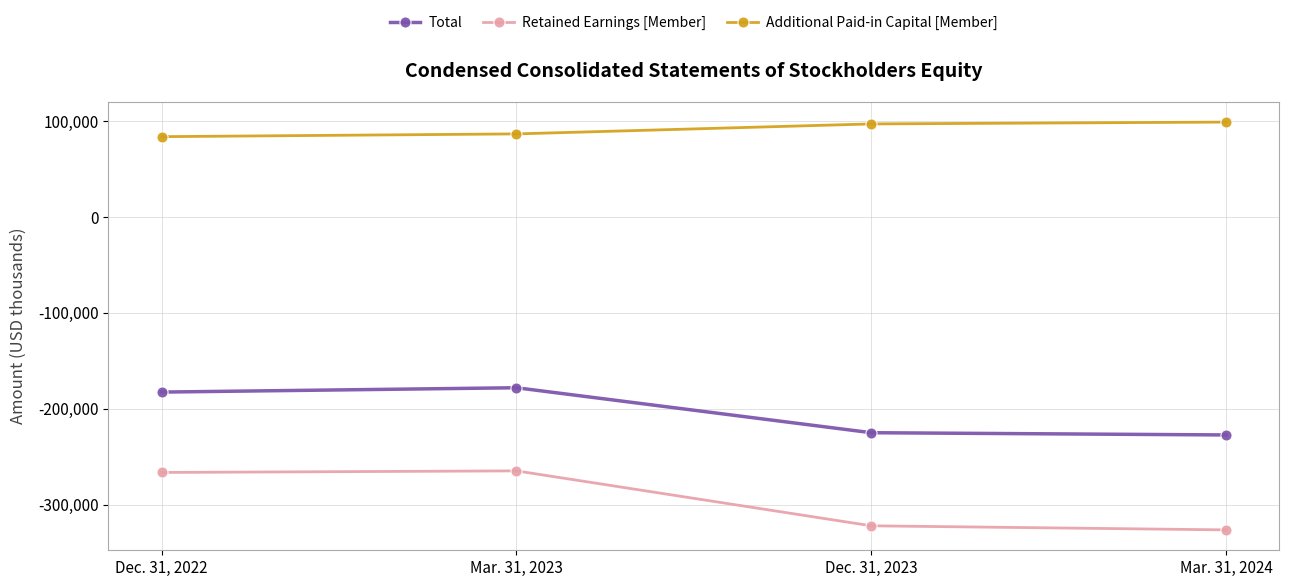

List the labels in order of Additional Paid-in Capital [Member] value, largest first.

Mar. 31, 2024, Dec. 31, 2023, Mar. 31, 2023, Dec. 31, 2022